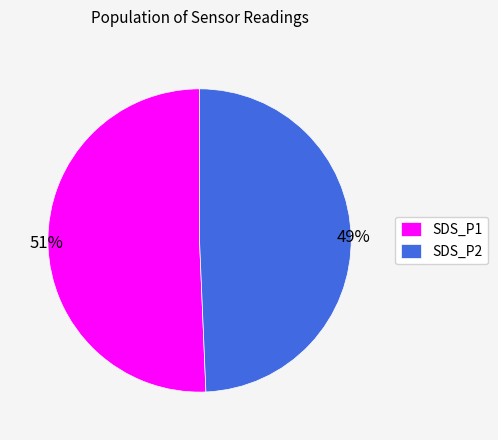

Approximately how many times larger is the value at SDS_P1 compared to SDS_P2?

1.0